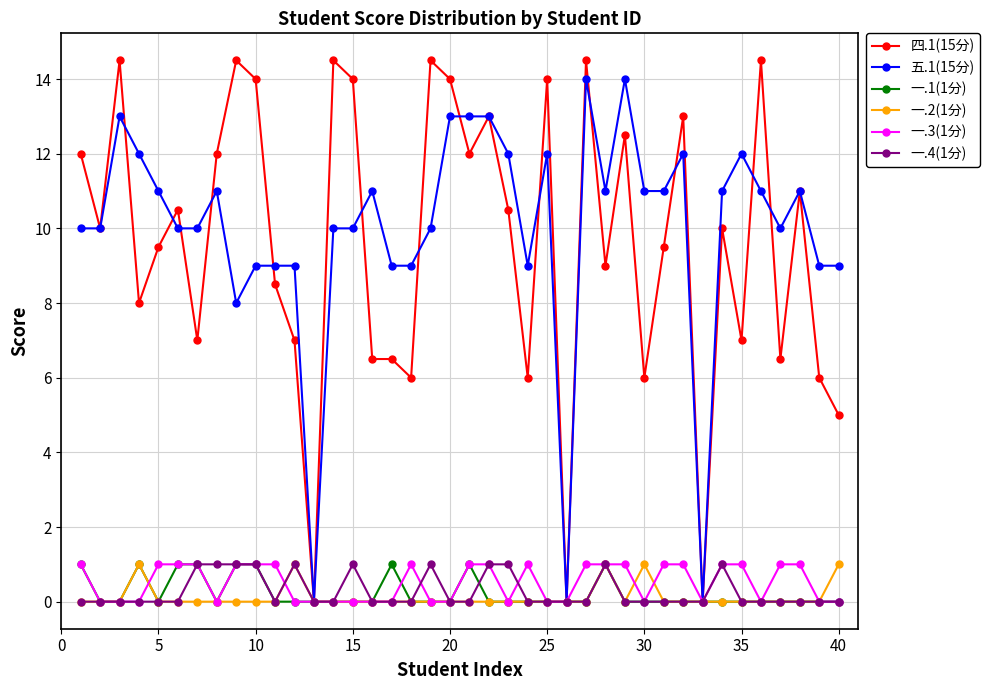

How many distinct data groups are displayed?

6